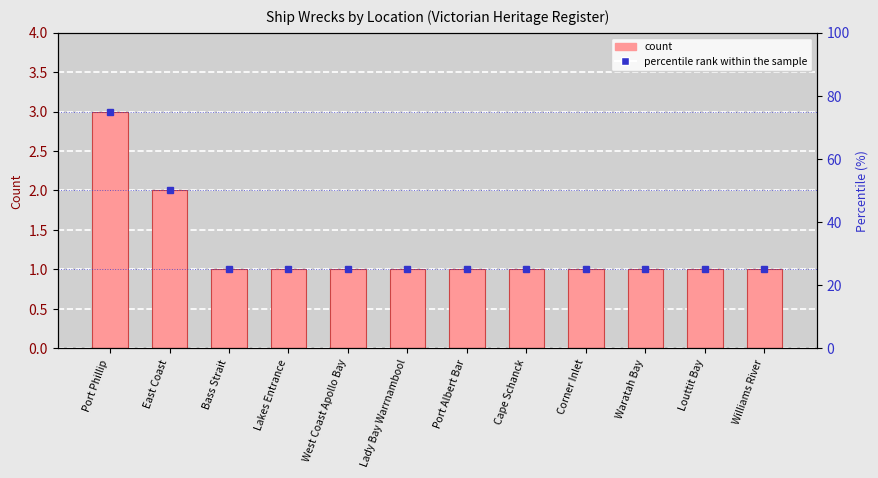

Which series has the largest total across all categories?

percentile rank within the sample